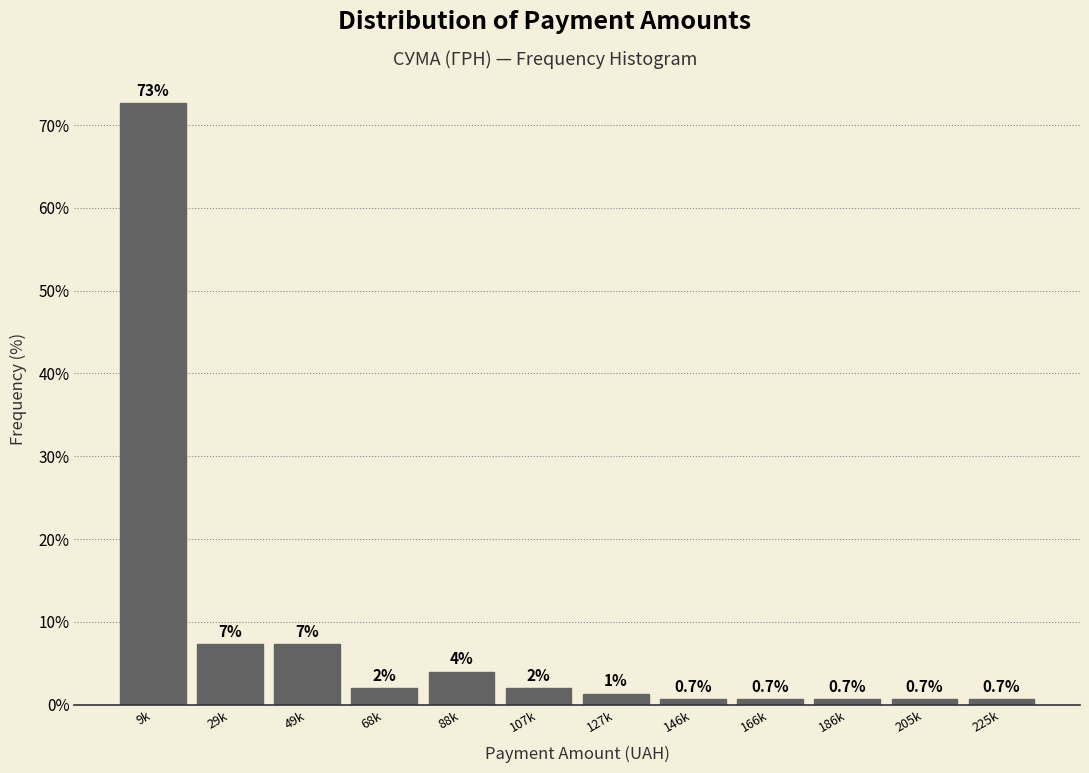

What is the difference between the maximum and minimum values?

72.0